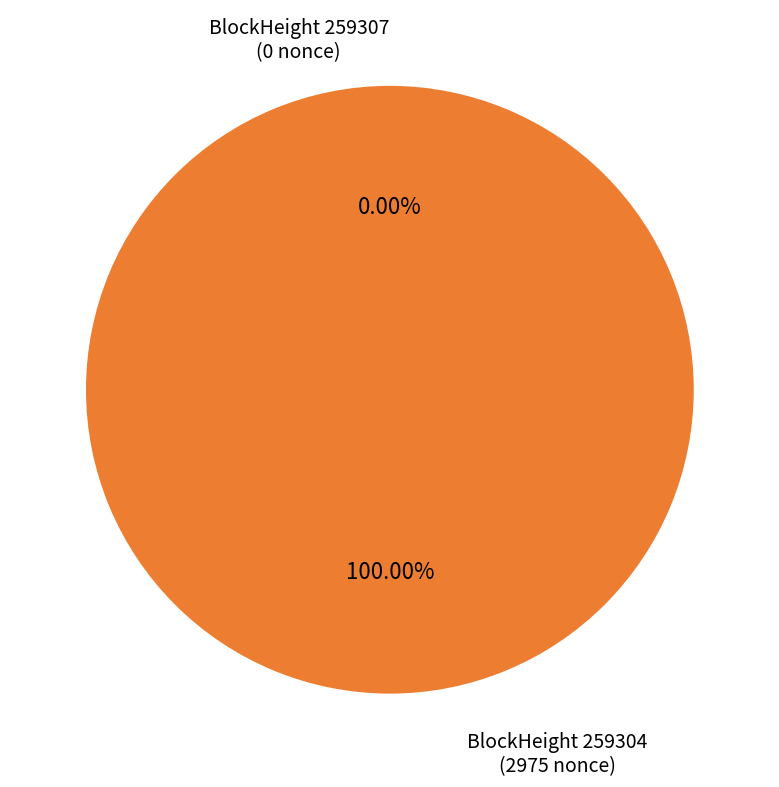

The 259307 slice represents 1% of the pie. True or false?

False